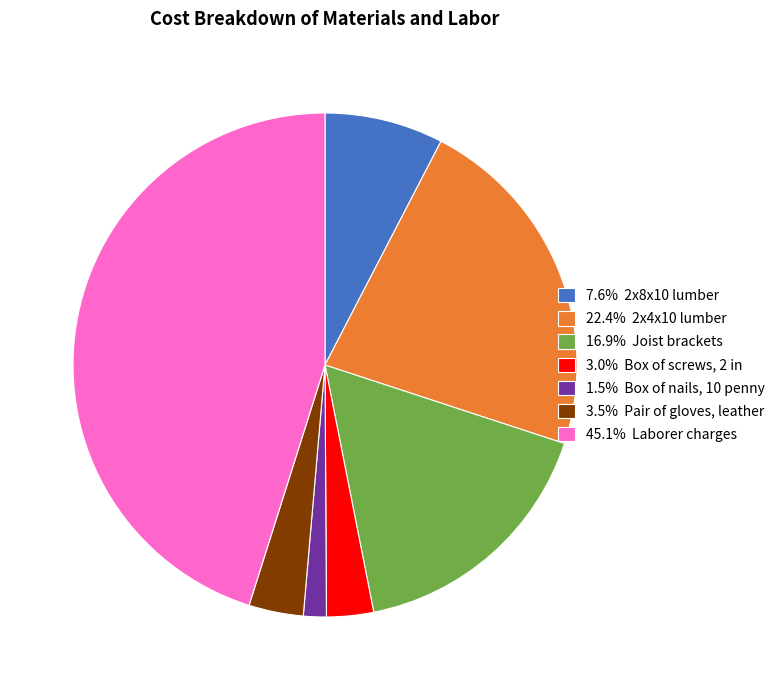

Combined, do 16.9% Joist brackets and 3.5% Pair of gloves, leather account for over 50%?

No